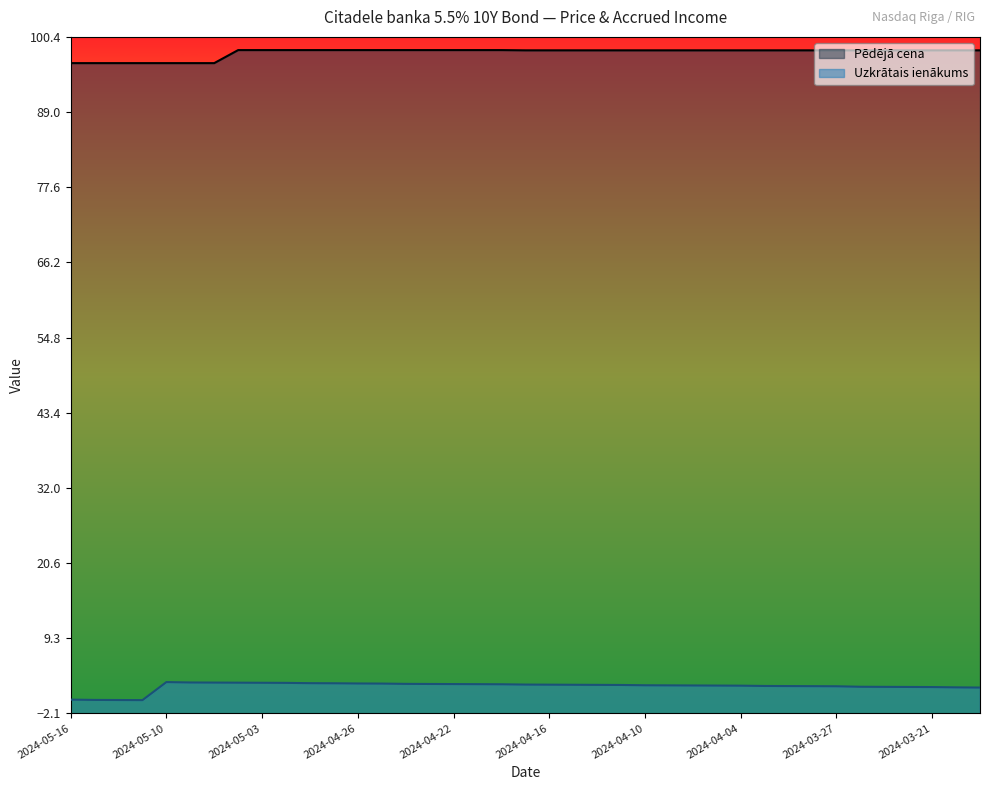

The value of Uzkrātais ienākums at 2024-04-09 is 1.0. True or false?

False